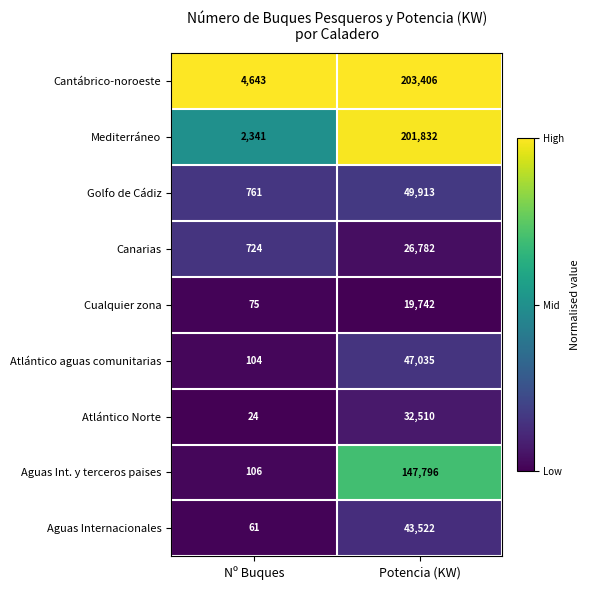

Which series has the largest range (max minus min)?

Mediterráneo